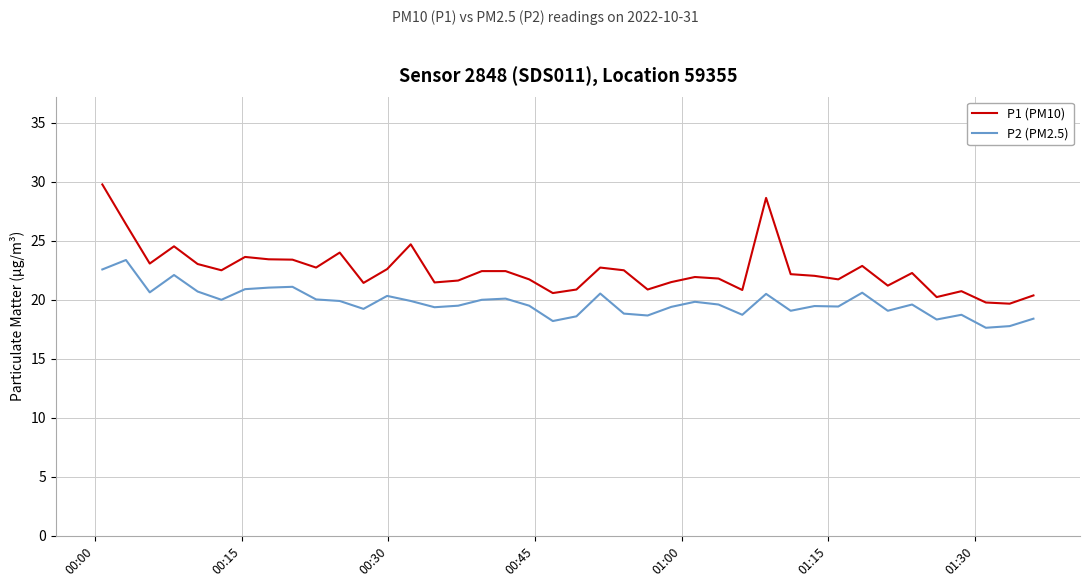

List the series in order of their overall mean, lowest first.

P2 (PM2.5), P1 (PM10)